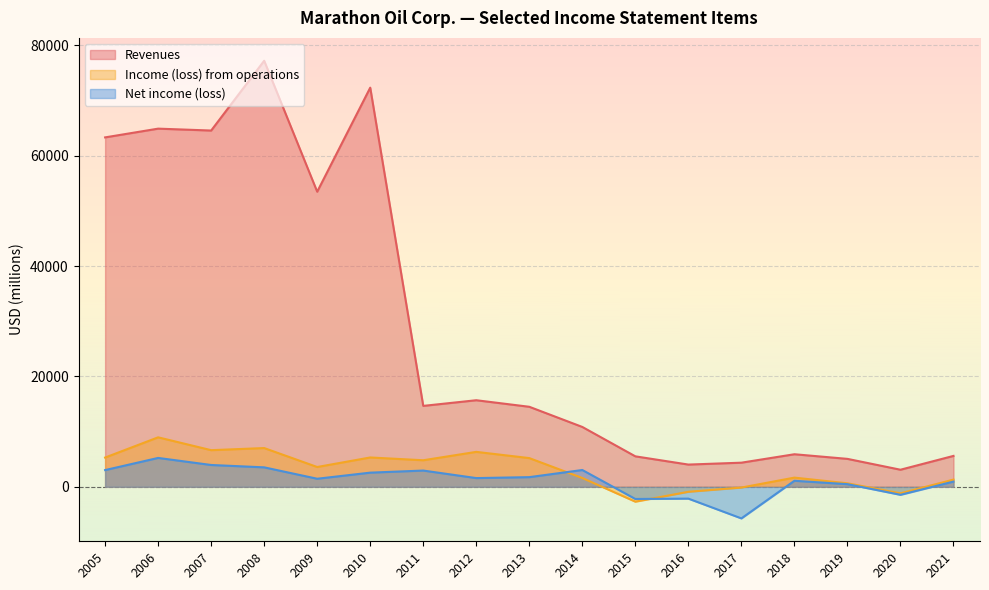

True or false: Net income (loss) has a value of -2204 at 2015.

True